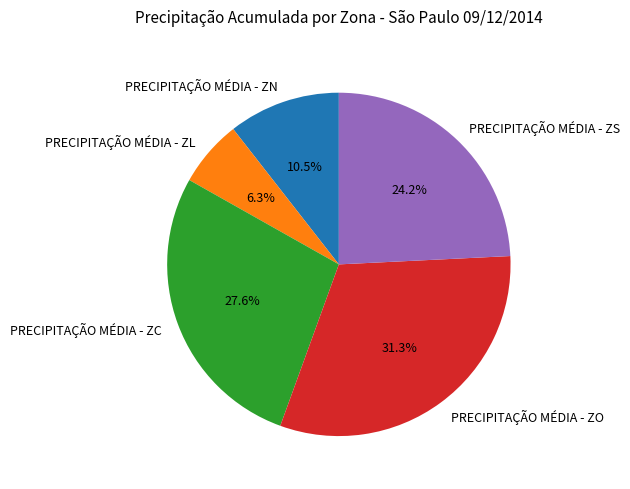

Between PRECIPITAÇÃO MÉDIA - ZN and PRECIPITAÇÃO MÉDIA - ZC, which is larger?

PRECIPITAÇÃO MÉDIA - ZC